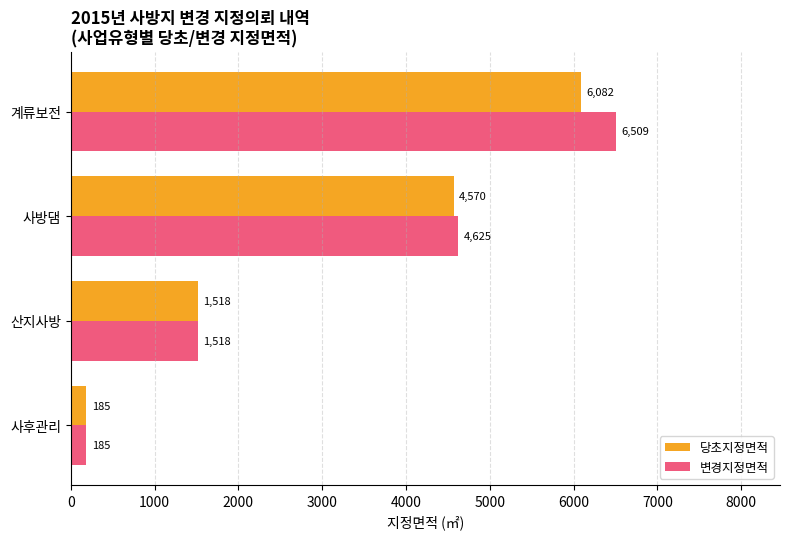

What is the average value of the 변경지정면적 series?

3209